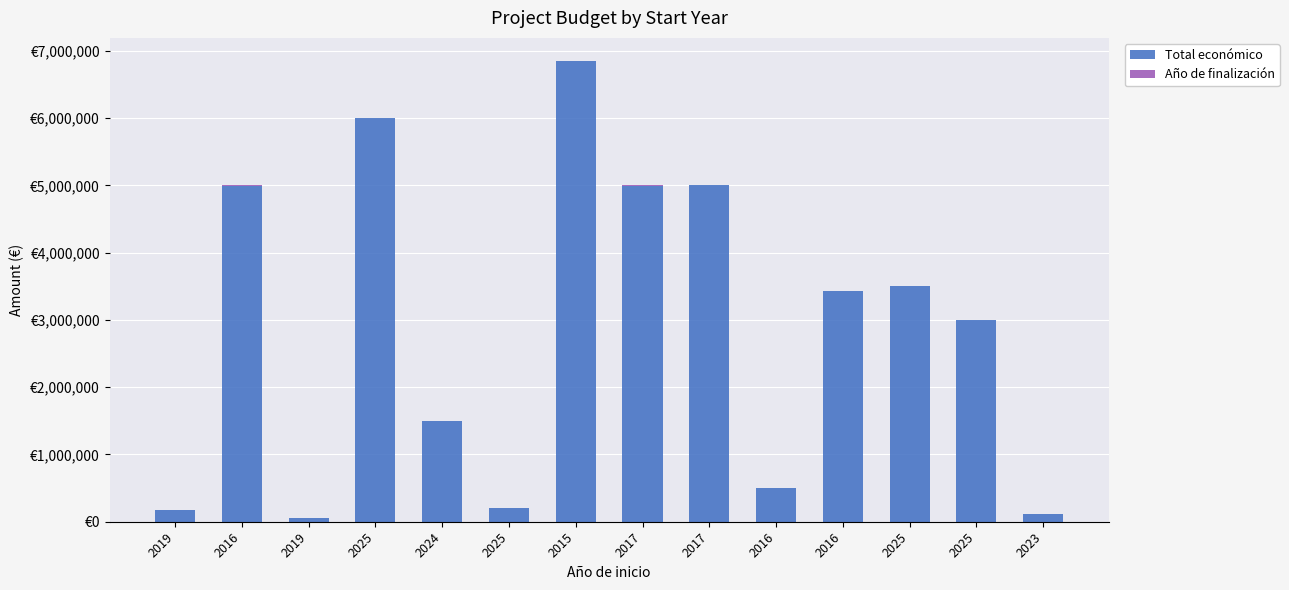

List the series in order of their overall mean, highest first.

Total económico, Año de finalización